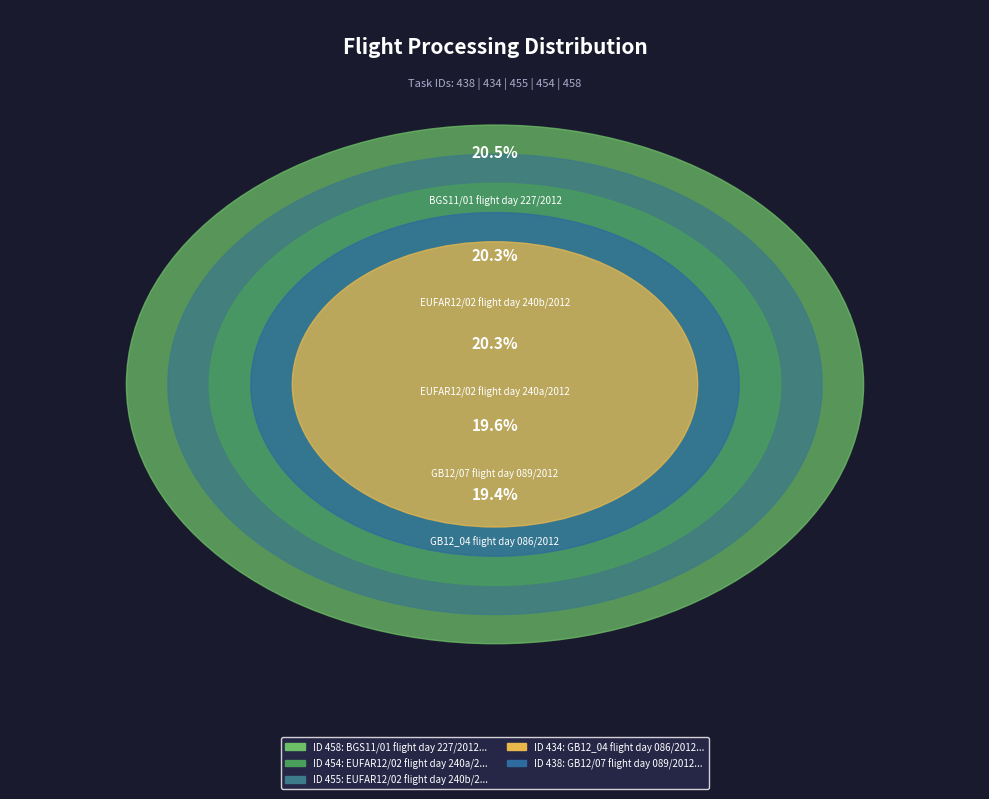

Is it true that BGS11/01 flight day 227/2012 is 34% of the pie?

False